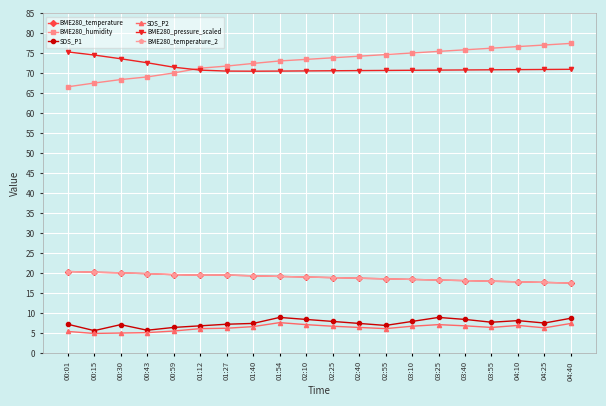

What is the value of the BME280_pressure_scaled point at the 12th from the left?

70.7